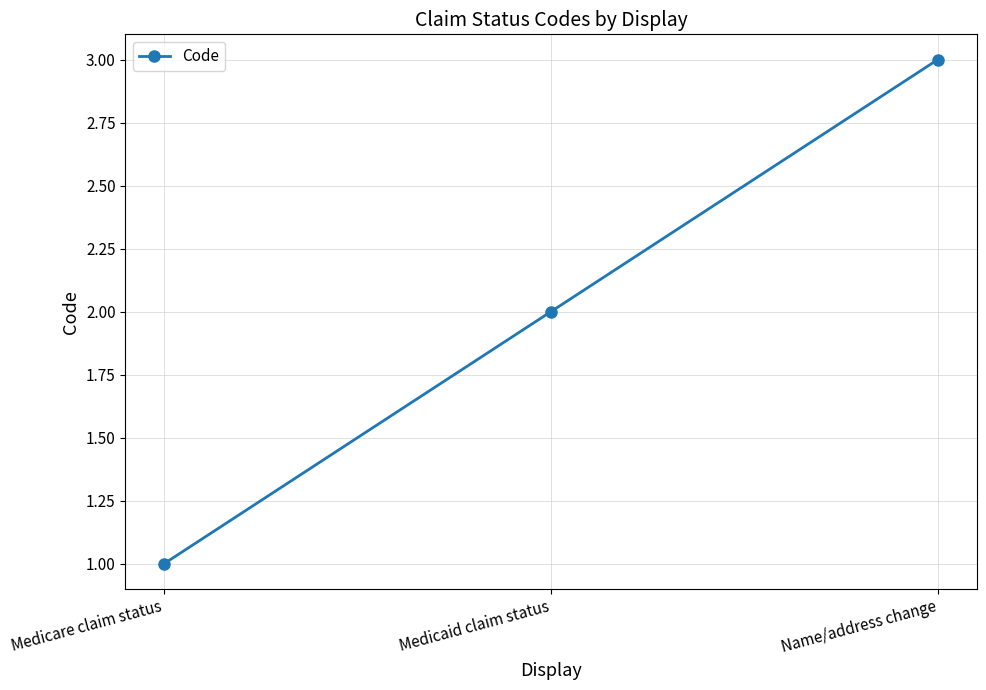

What is the value of the 1st point from the left?

1